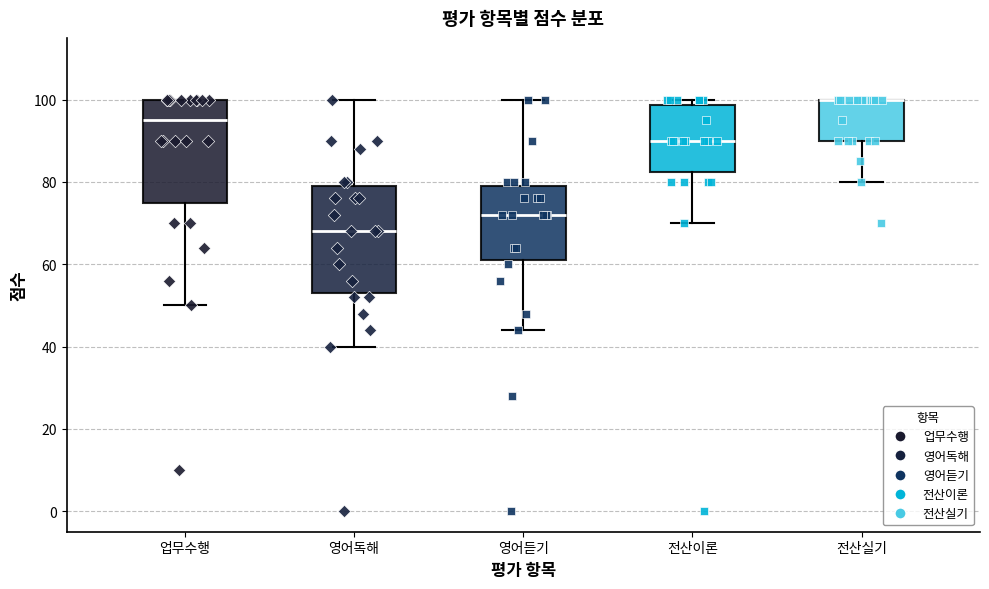

Where is the upper edge of the box for 영어독해 on the y-axis? The values are not printed on the chart, so give them approximately, as read against the axis.

80